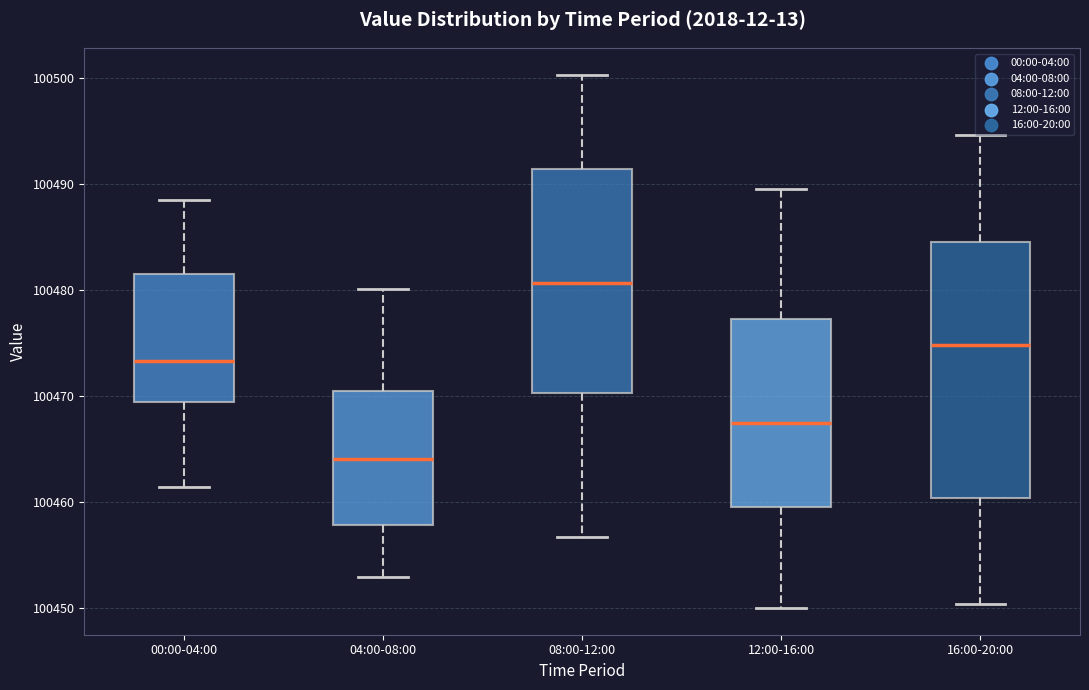

Reading left to right, transcribe this box plot: for each box, give where its median line is, the range the box spans, and where its two whiskers end, as read against the y-axis. The values are not printed on the chart, so give them approximately, as read against the axis.

00:00-04:00: median 100473, box 100469 to 100482, whiskers 100461 to 100488
04:00-08:00: median 100464, box 100458 to 100470, whiskers 100453 to 100480
08:00-12:00: median 100481, box 100470 to 100491, whiskers 100457 to 100500
12:00-16:00: median 100467, box 100460 to 100477, whiskers 100450 to 100490
16:00-20:00: median 100475, box 100460 to 100485, whiskers 100450 to 100495